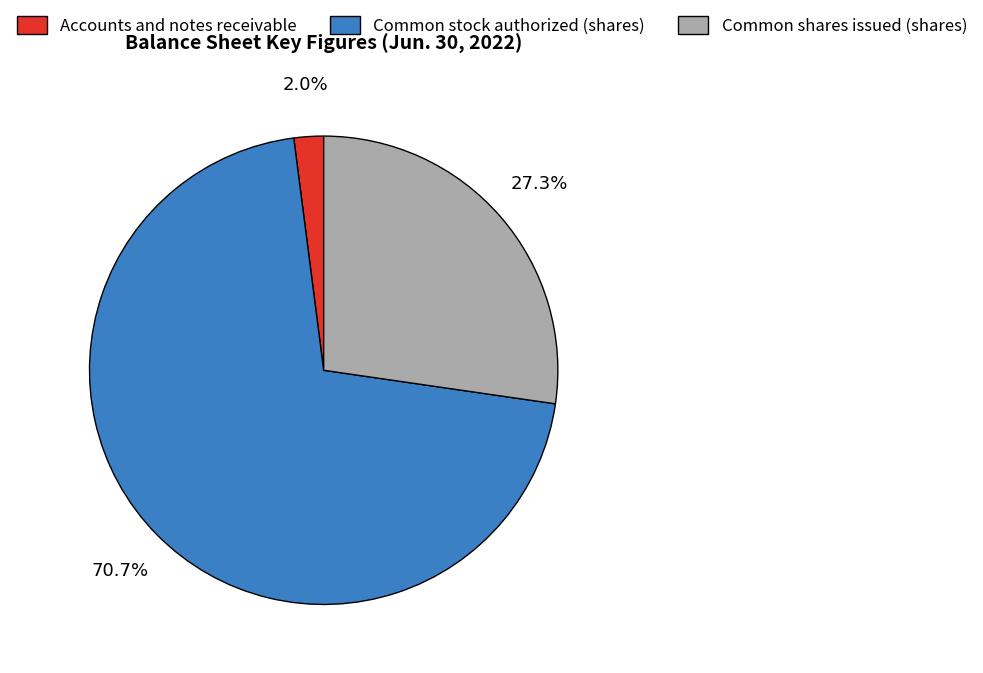

What percentage is the Accounts and notes receivable slice, to the nearest percent?

2%